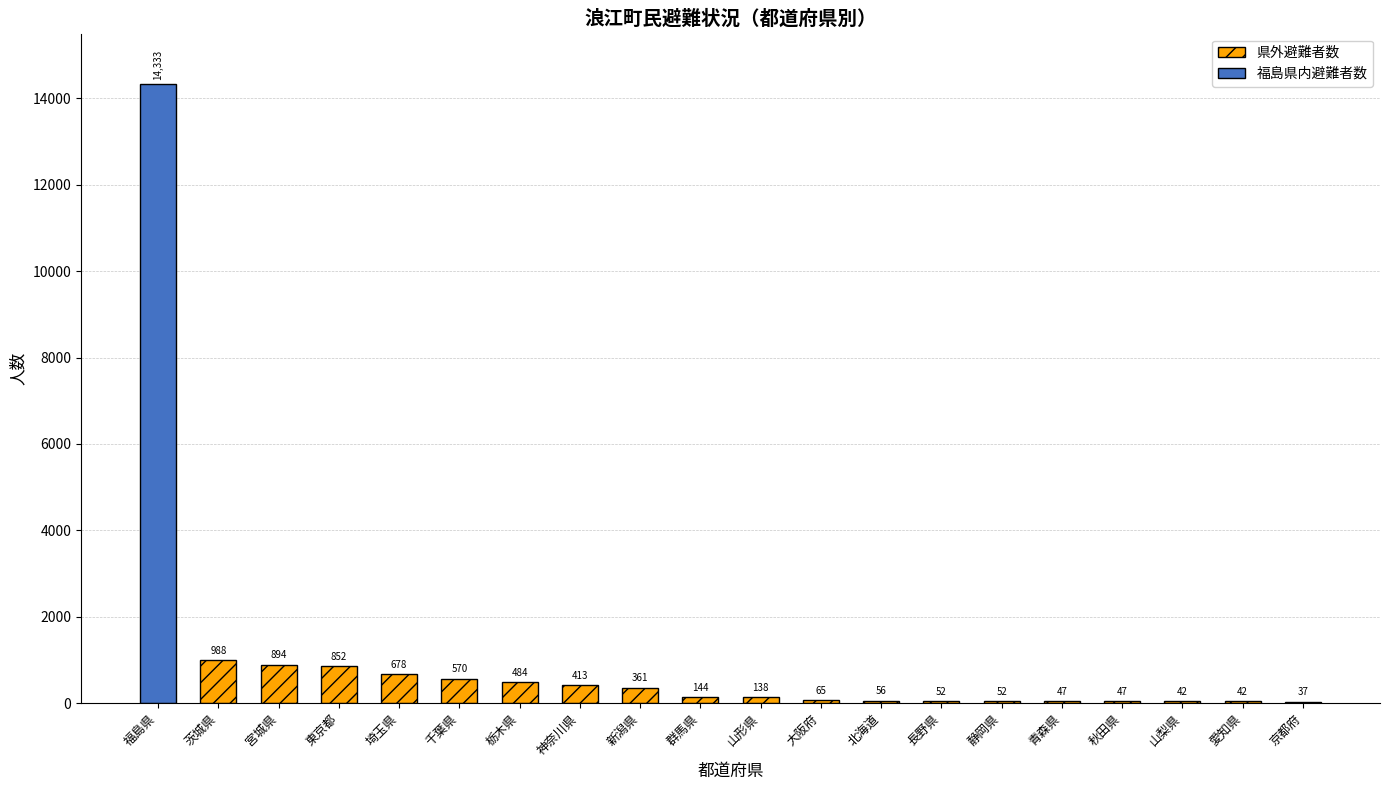

At which label does 県外避難者数 reach its peak?

茨城県